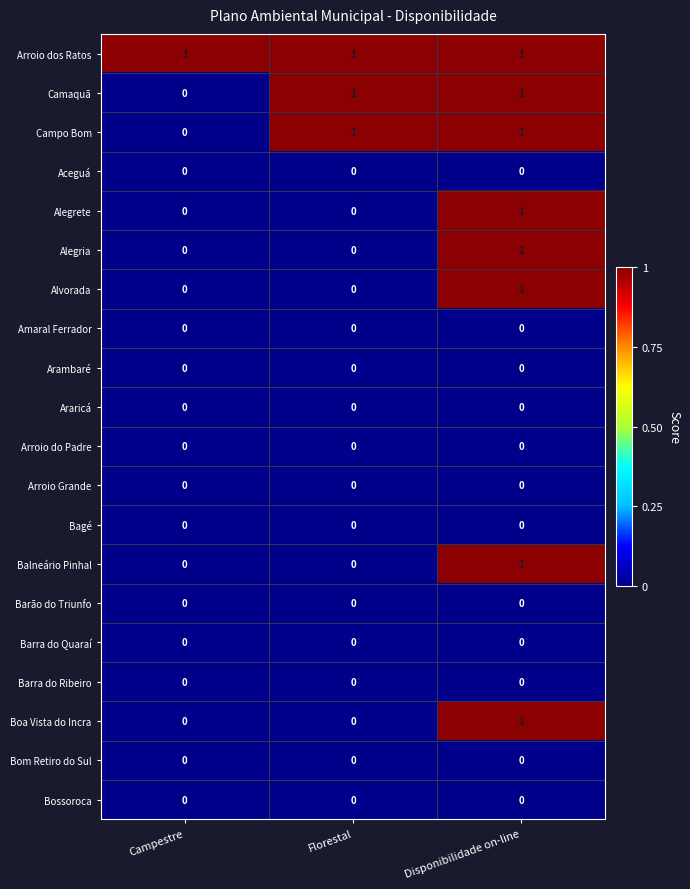

Is the value of Camaquã at Florestal greater than the value of Boa Vista do Incra at Campestre?

Yes